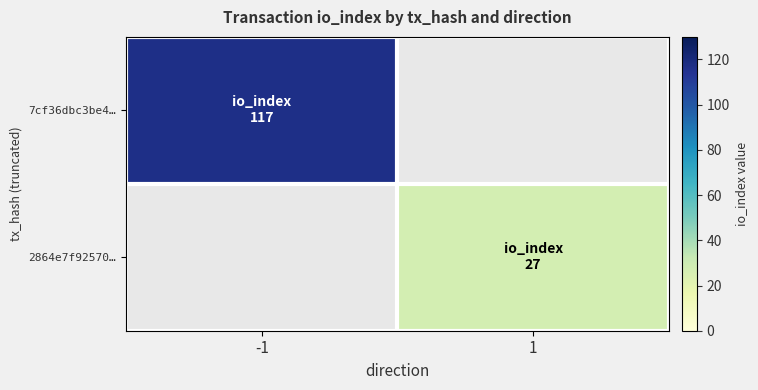

At how many categories does at least one series exceed 72?

1